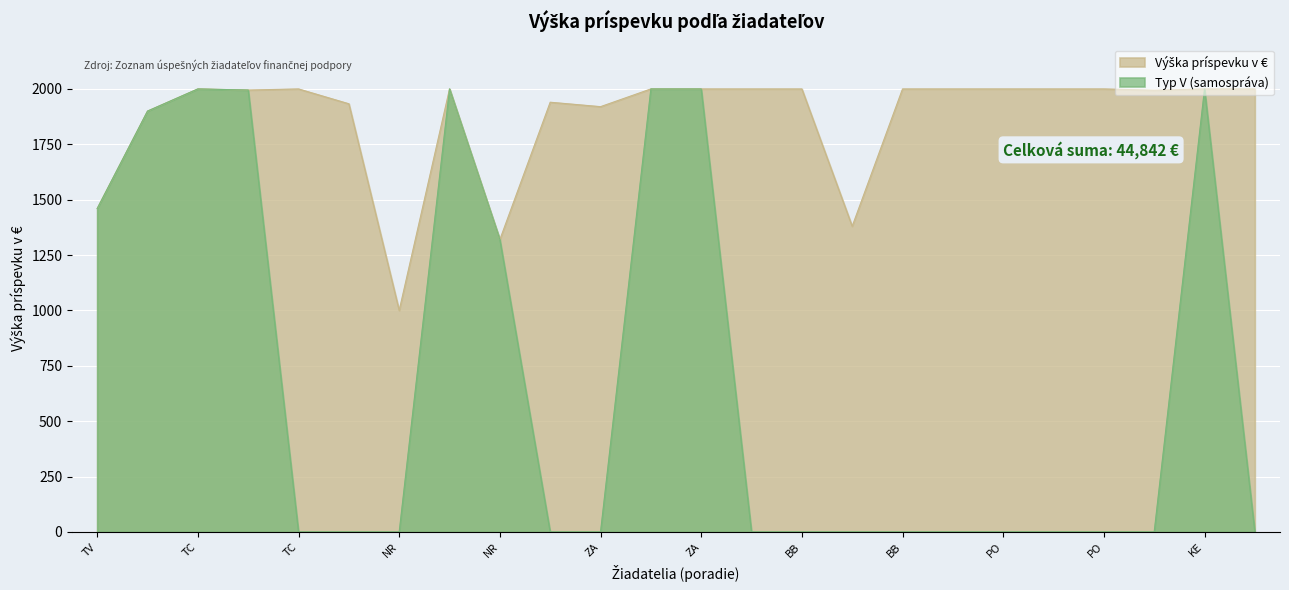

At which category does Výška príspevku v € reach its first local peak?

TC